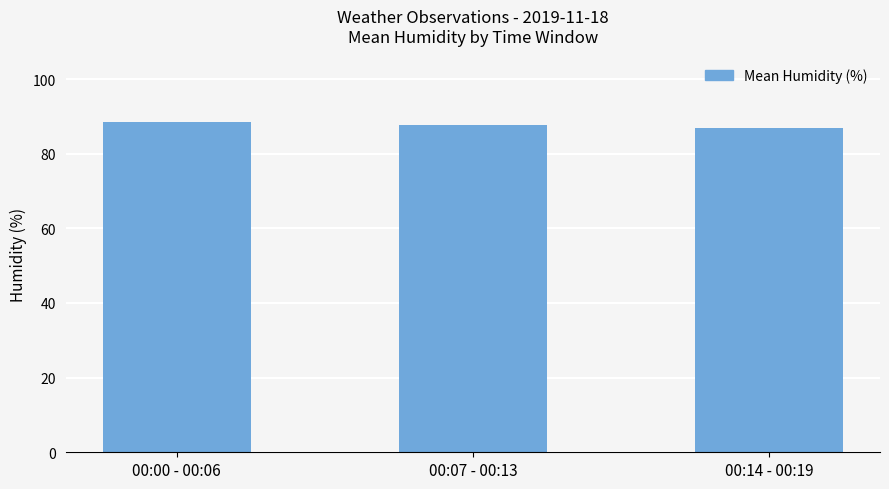

What is the approximate value at 00:14 - 00:19?

87.0